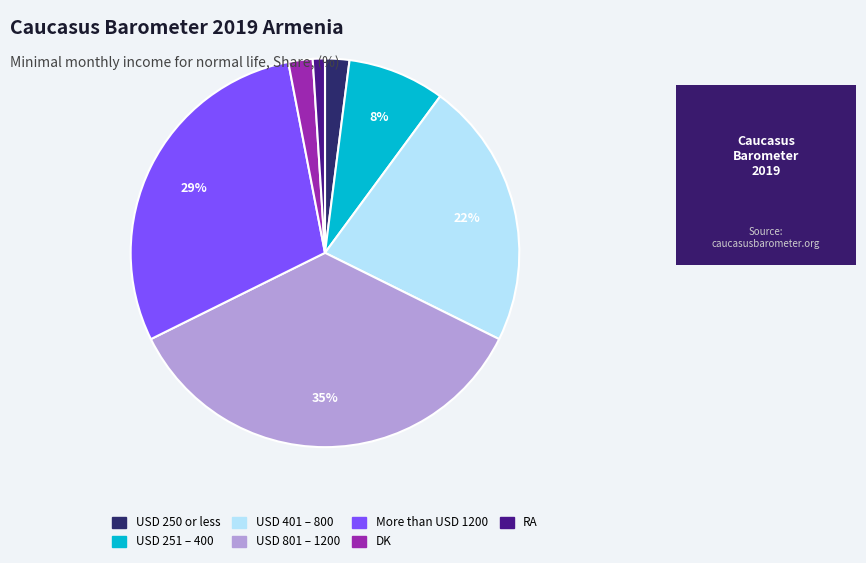

Which has a higher value, DK or USD 801 – 1200?

USD 801 – 1200